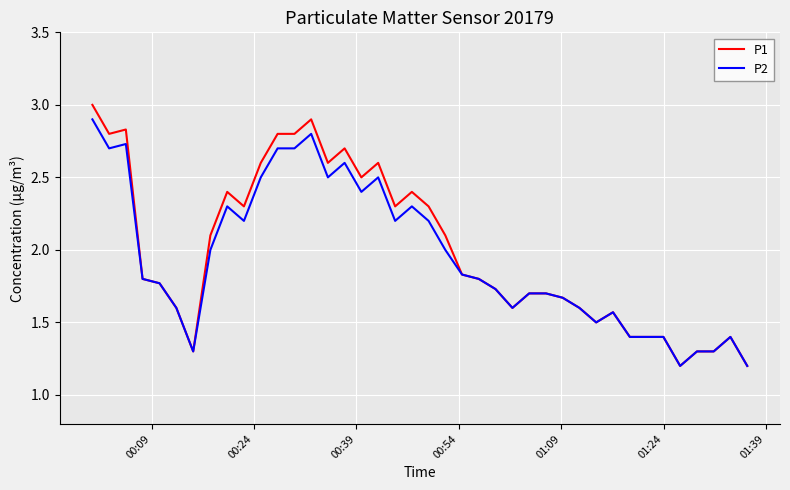

What is the lowest value of the P1 series?

1.2